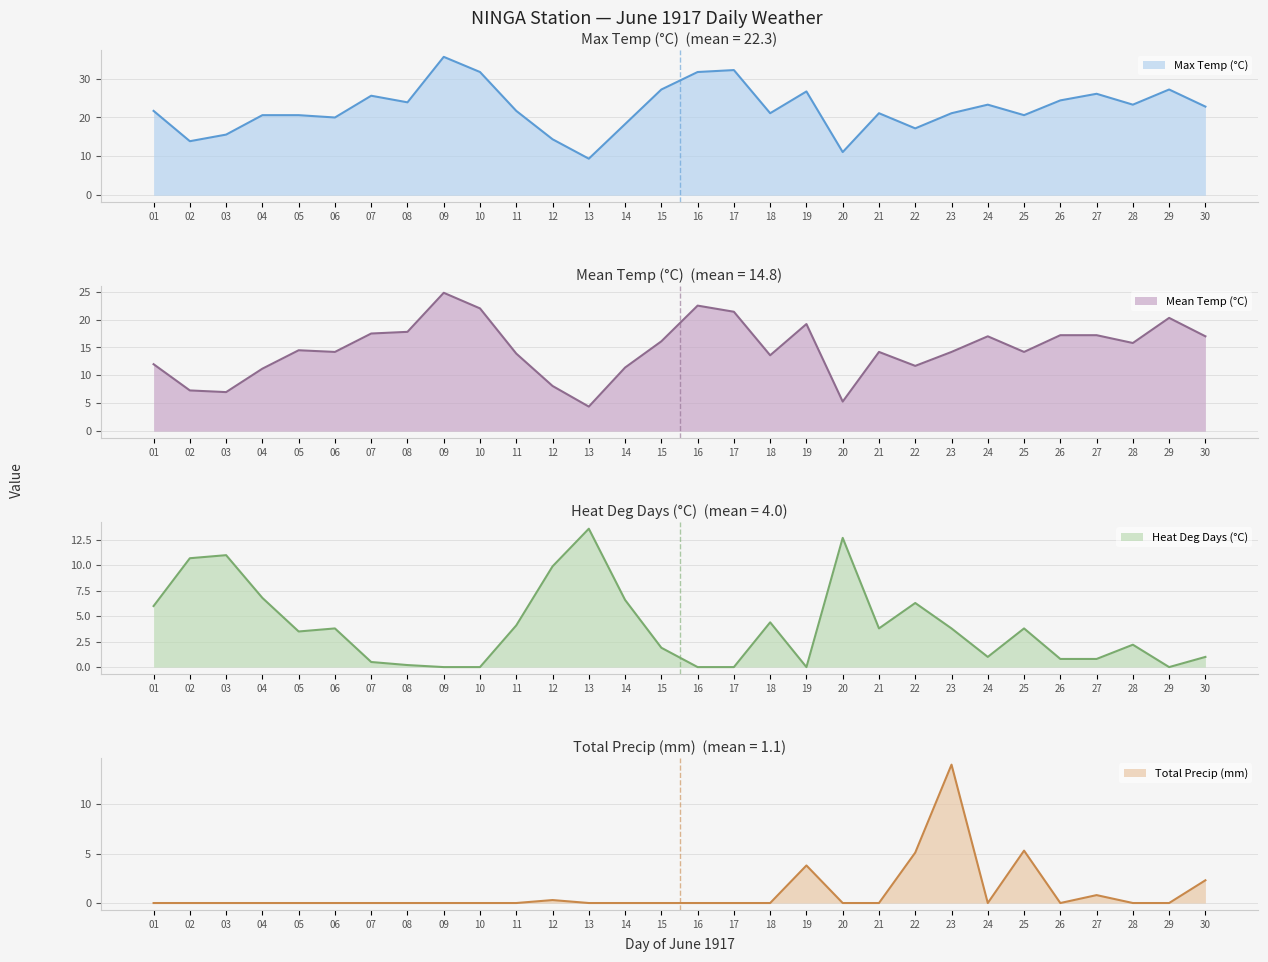

Which category has the highest value in the Total Precip (mm) series?

23